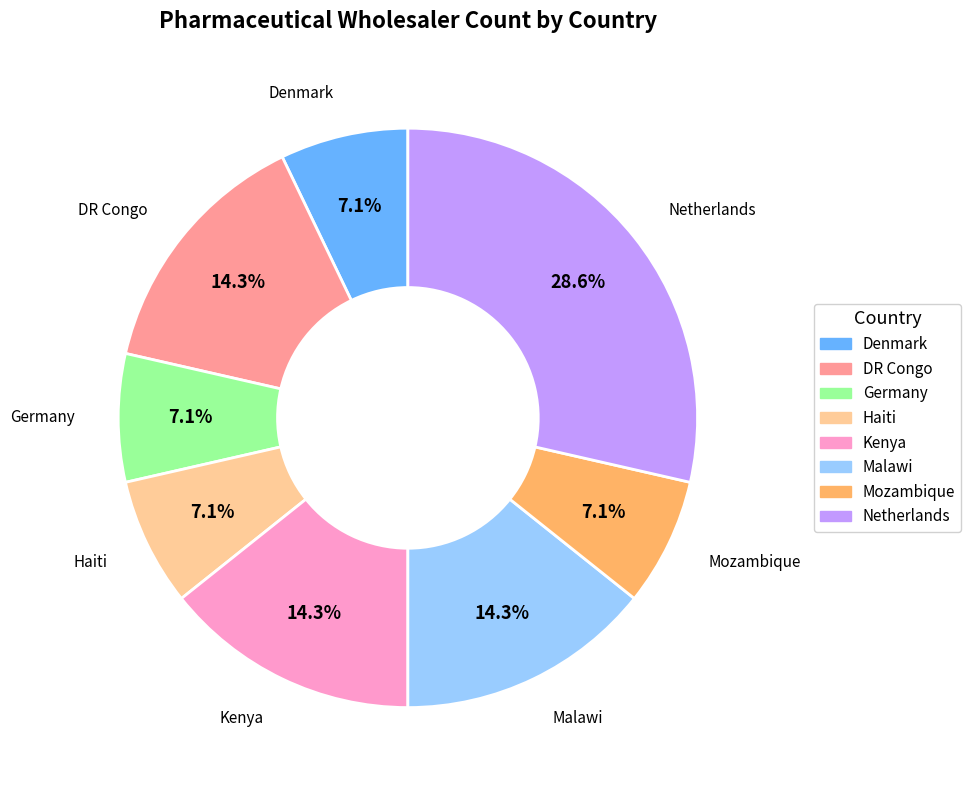

How many segments does this pie chart have?

8